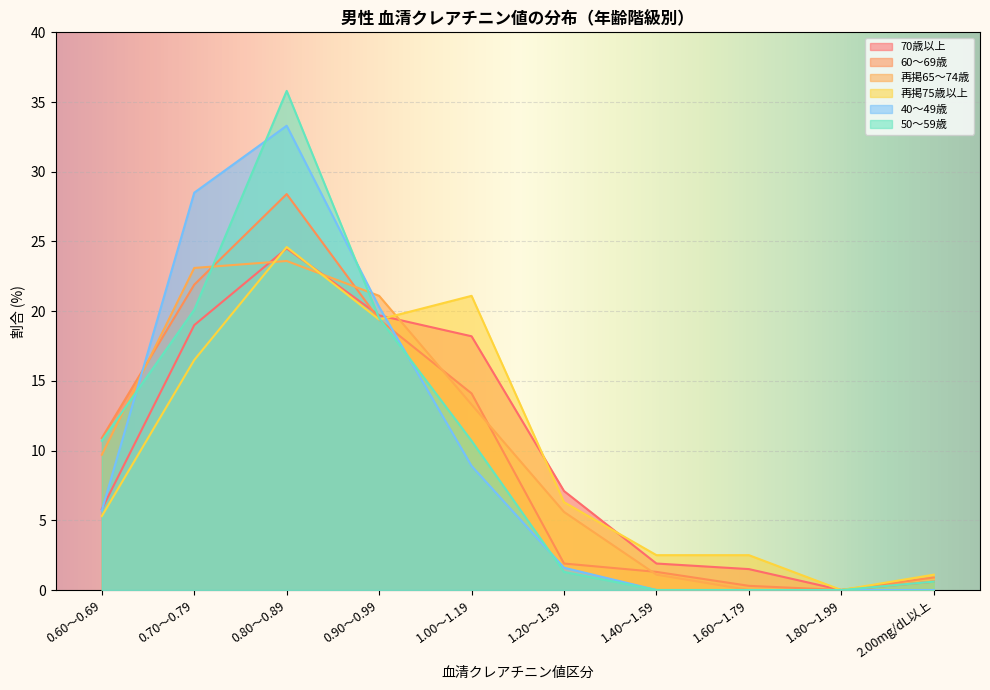

What is the sum of all 再掲75歳以上 values?

99.3